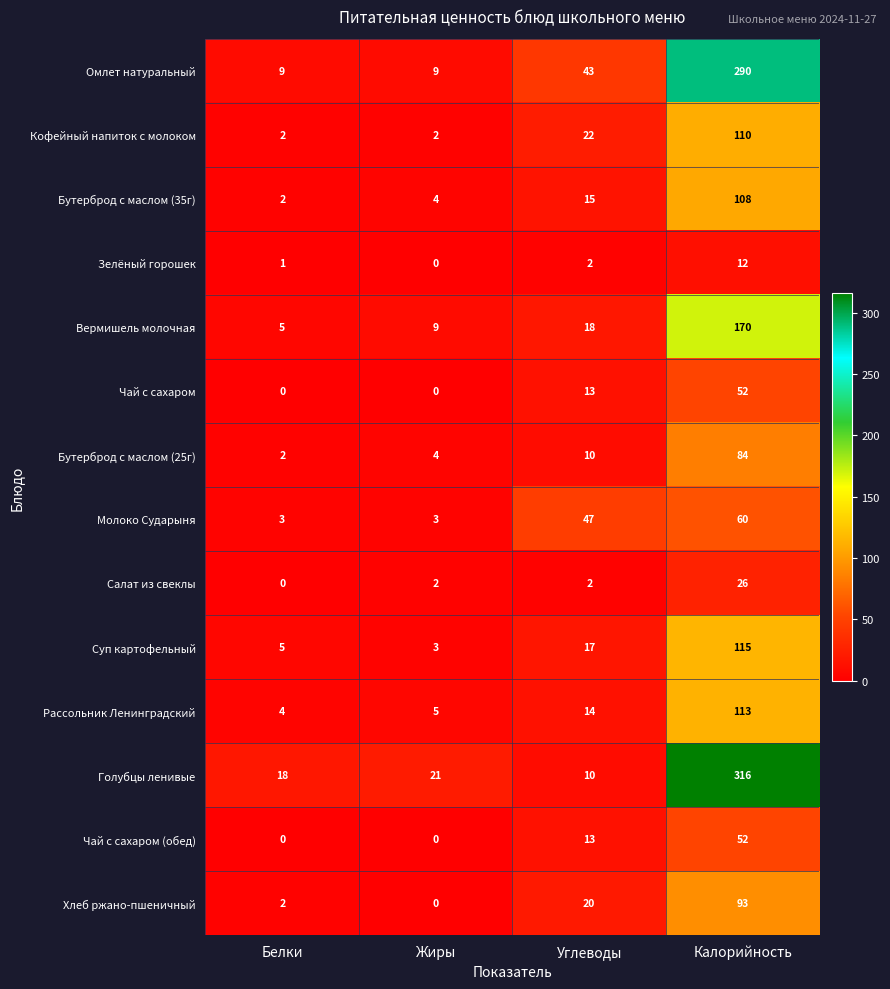

Which label corresponds to the largest value in the chart?

Калорийность